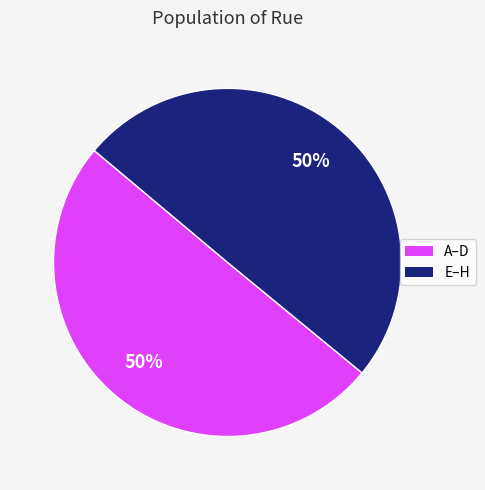

To the nearest percent, what is the average slice percentage?

50%